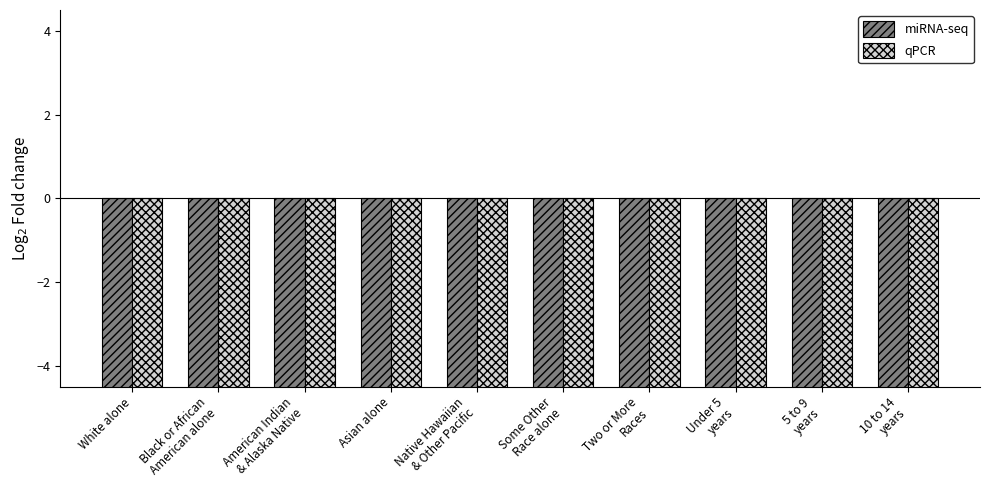

Is it true that qPCR equals -9.0 at American Indian
& Alaska Native?

True